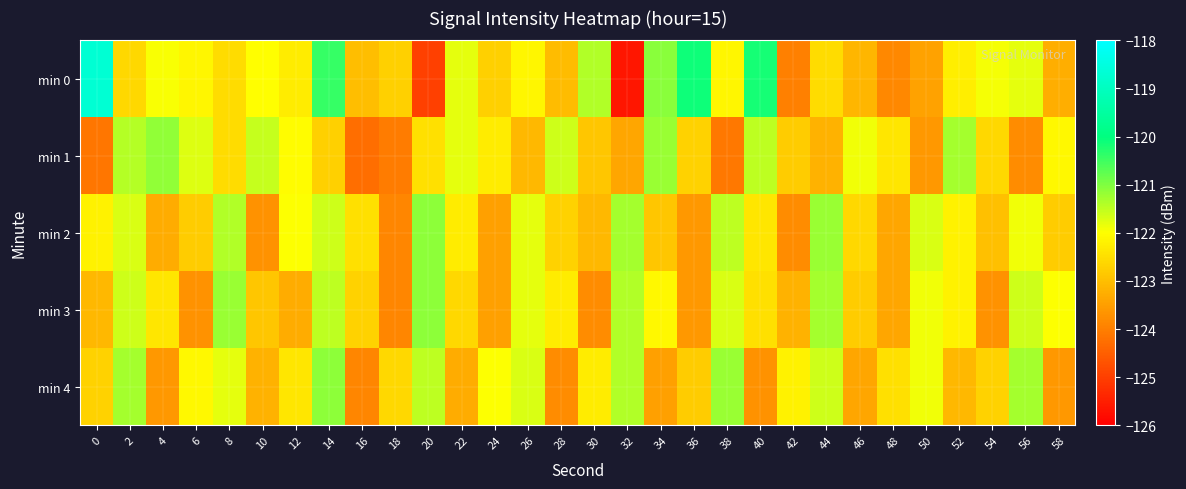

What is the difference between the highest and lowest values at 46?

1.5